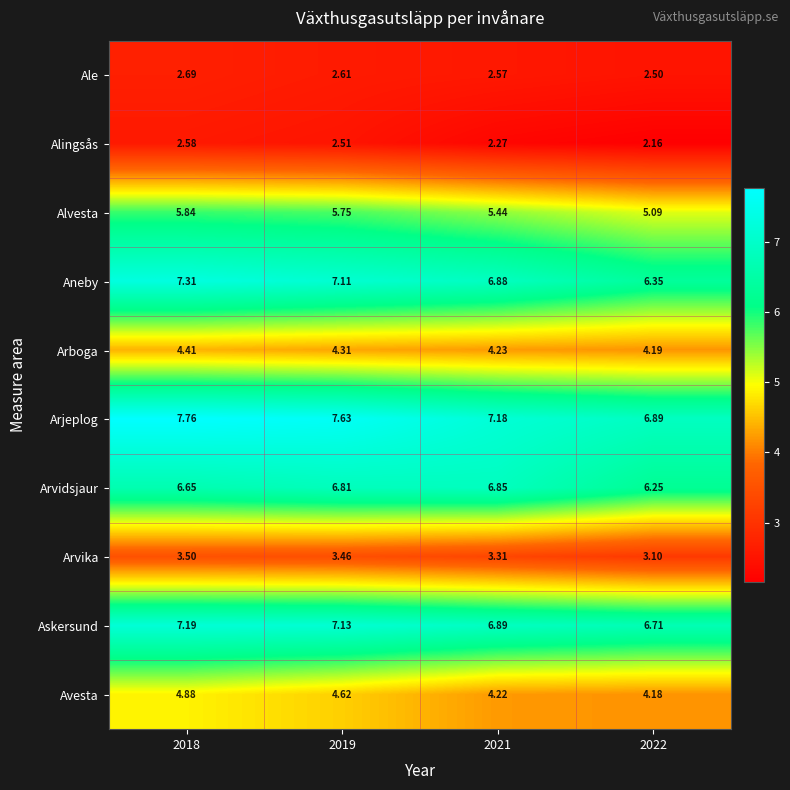

List the series in order of their peak value, lowest first.

Alingsås, Ale, Arvika, Arboga, Avesta, Alvesta, Arvidsjaur, Askersund, Aneby, Arjeplog